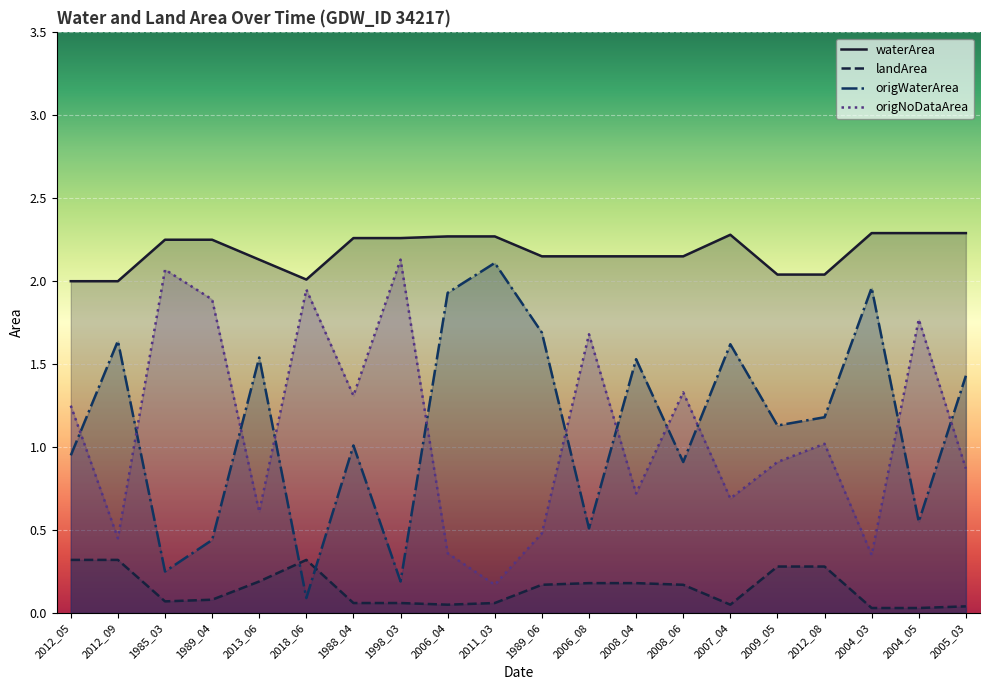

At which label does landArea reach its peak?

2012_05